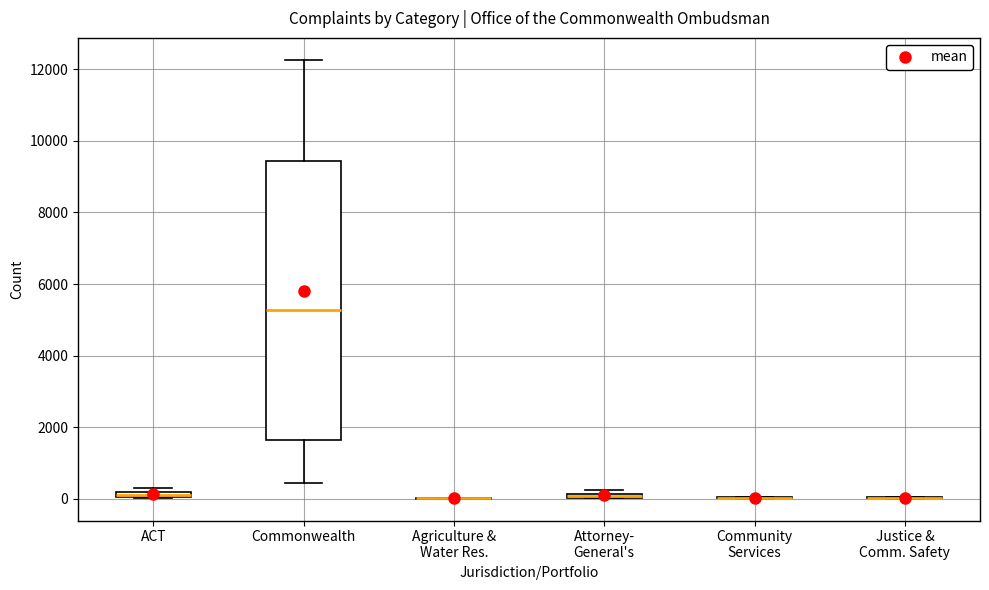

Comparing the boxes themselves (not the whiskers), which one is the tallest?

Commonwealth